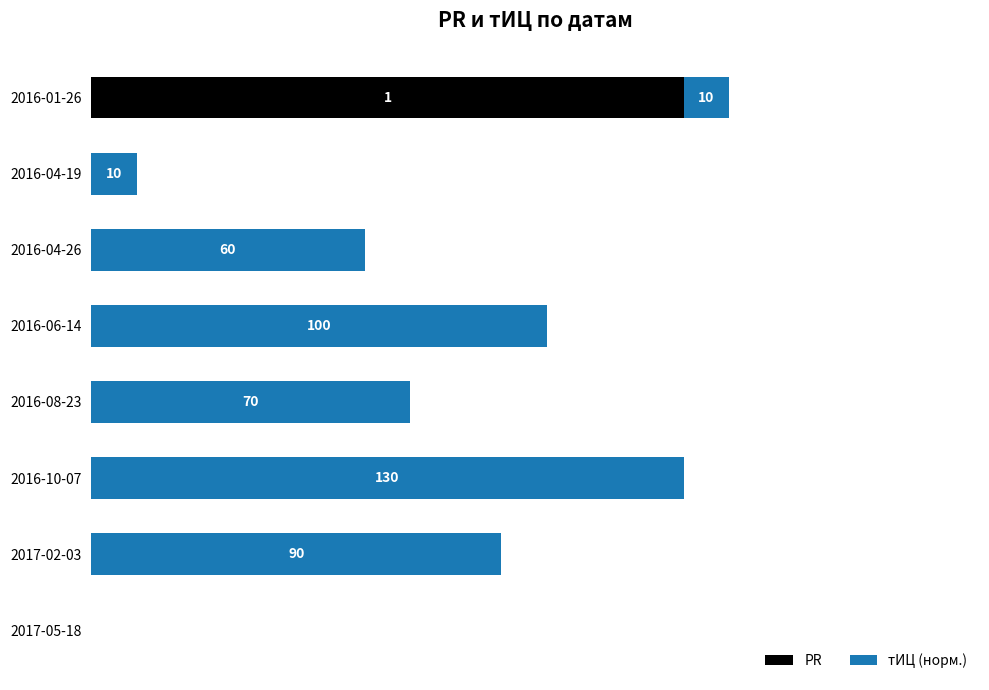

Reading right to left, transcribe all the data shown in this chart.

PR: 1.0	0.0	0.0	0.0	0.0	0.0	0.0	0.0
тИЦ (норм.): 0.1	0.1	0.5	0.8	0.5	1.0	0.7	0.0